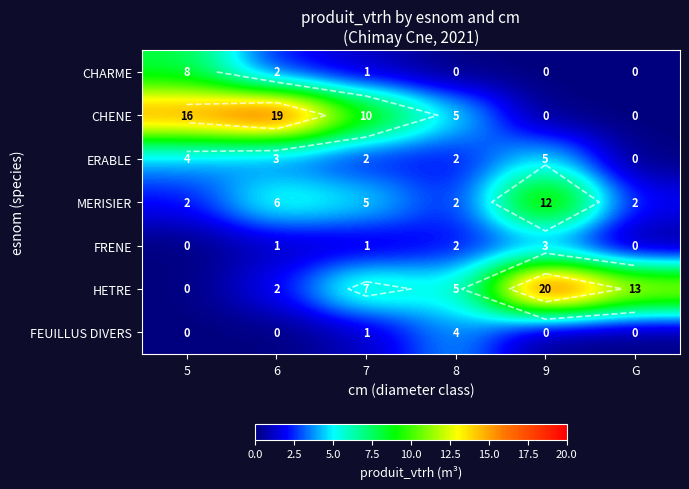

What is the total value across all series at 6?

33